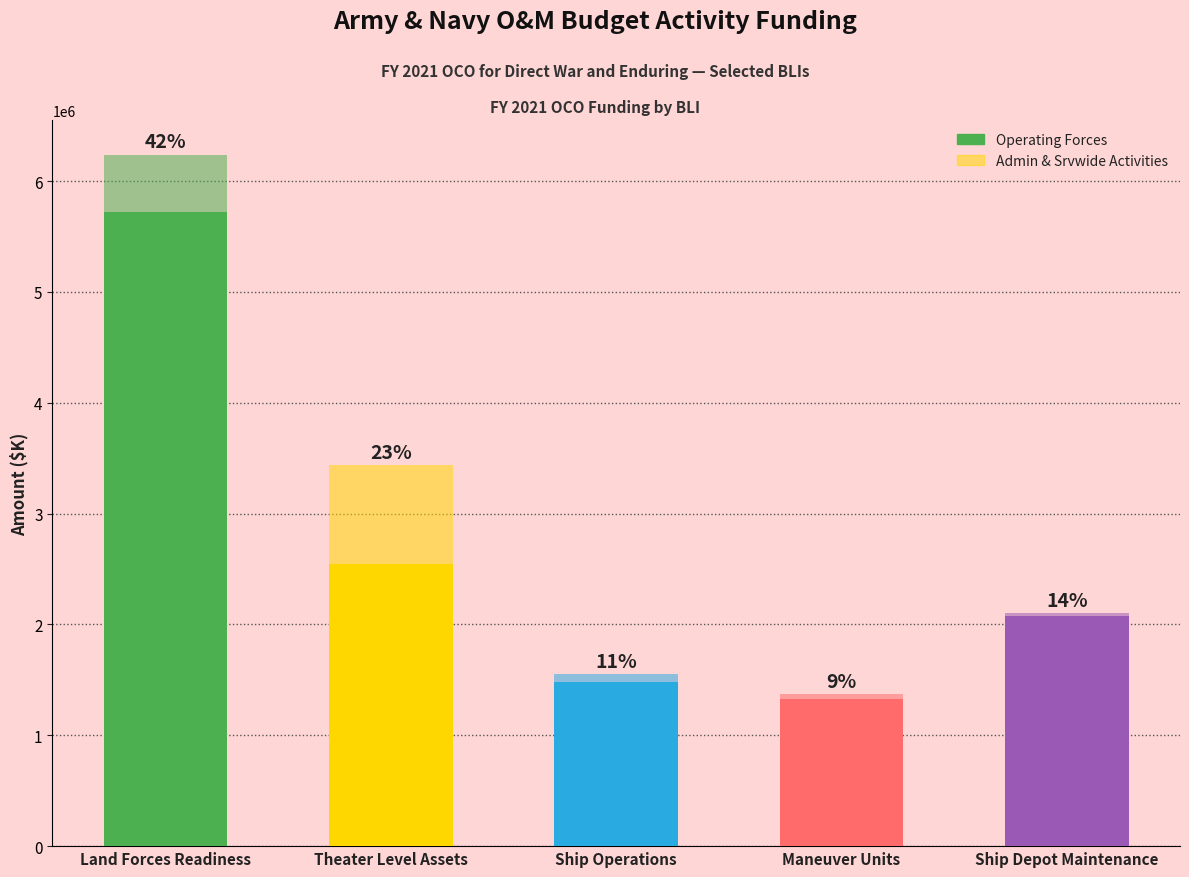

At which label does Operating Forces reach its peak?

Land Forces Readiness